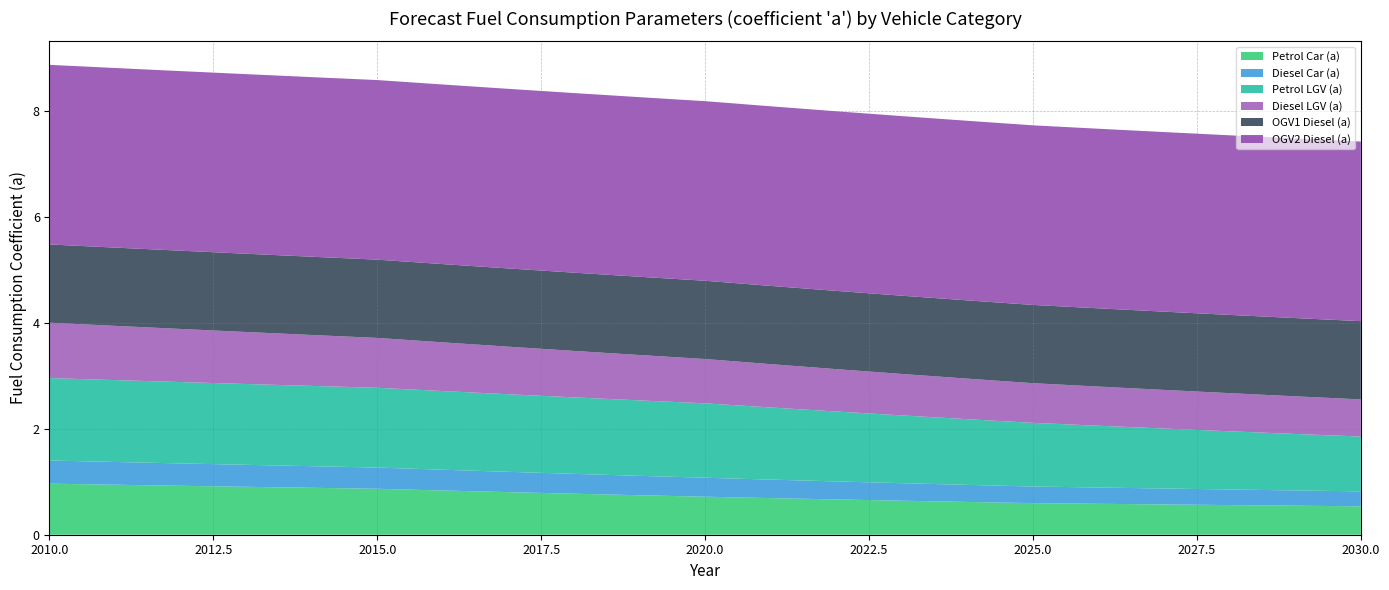

Reading left to right, extract all data points from this chart.

Petrol Car (a): 2010=1.0	2011=0.9	2012=0.9	2013=0.9	2014=0.9	2015=0.9	2016=0.8	2017=0.8	2018=0.8	2019=0.7	2020=0.7	2021=0.7	2022=0.7	2023=0.6	2024=0.6	2025=0.6	2026=0.6	2027=0.6	2028=0.6	2029=0.5	2030=0.5
Diesel Car (a): 2010=0.4	2011=0.4	2012=0.4	2013=0.4	2014=0.4	2015=0.4	2016=0.4	2017=0.4	2018=0.4	2019=0.4	2020=0.4	2021=0.3	2022=0.3	2023=0.3	2024=0.3	2025=0.3	2026=0.3	2027=0.3	2028=0.3	2029=0.3	2030=0.3
Petrol LGV (a): 2010=1.6	2011=1.5	2012=1.5	2013=1.5	2014=1.5	2015=1.5	2016=1.5	2017=1.5	2018=1.4	2019=1.4	2020=1.4	2021=1.4	2022=1.3	2023=1.3	2024=1.2	2025=1.2	2026=1.2	2027=1.1	2028=1.1	2029=1.1	2030=1.0
Diesel LGV (a): 2010=1.0	2011=1.0	2012=1.0	2013=1.0	2014=1.0	2015=0.9	2016=0.9	2017=0.9	2018=0.9	2019=0.9	2020=0.8	2021=0.8	2022=0.8	2023=0.8	2024=0.8	2025=0.7	2026=0.7	2027=0.7	2028=0.7	2029=0.7	2030=0.7
OGV1 Diesel (a): 2010=1.5	2011=1.5	2012=1.5	2013=1.5	2014=1.5	2015=1.5	2016=1.5	2017=1.5	2018=1.5	2019=1.5	2020=1.5	2021=1.5	2022=1.5	2023=1.5	2024=1.5	2025=1.5	2026=1.5	2027=1.5	2028=1.5	2029=1.5	2030=1.5
OGV2 Diesel (a): 2010=3.4	2011=3.4	2012=3.4	2013=3.4	2014=3.4	2015=3.4	2016=3.4	2017=3.4	2018=3.4	2019=3.4	2020=3.4	2021=3.4	2022=3.4	2023=3.4	2024=3.4	2025=3.4	2026=3.4	2027=3.4	2028=3.4	2029=3.4	2030=3.4